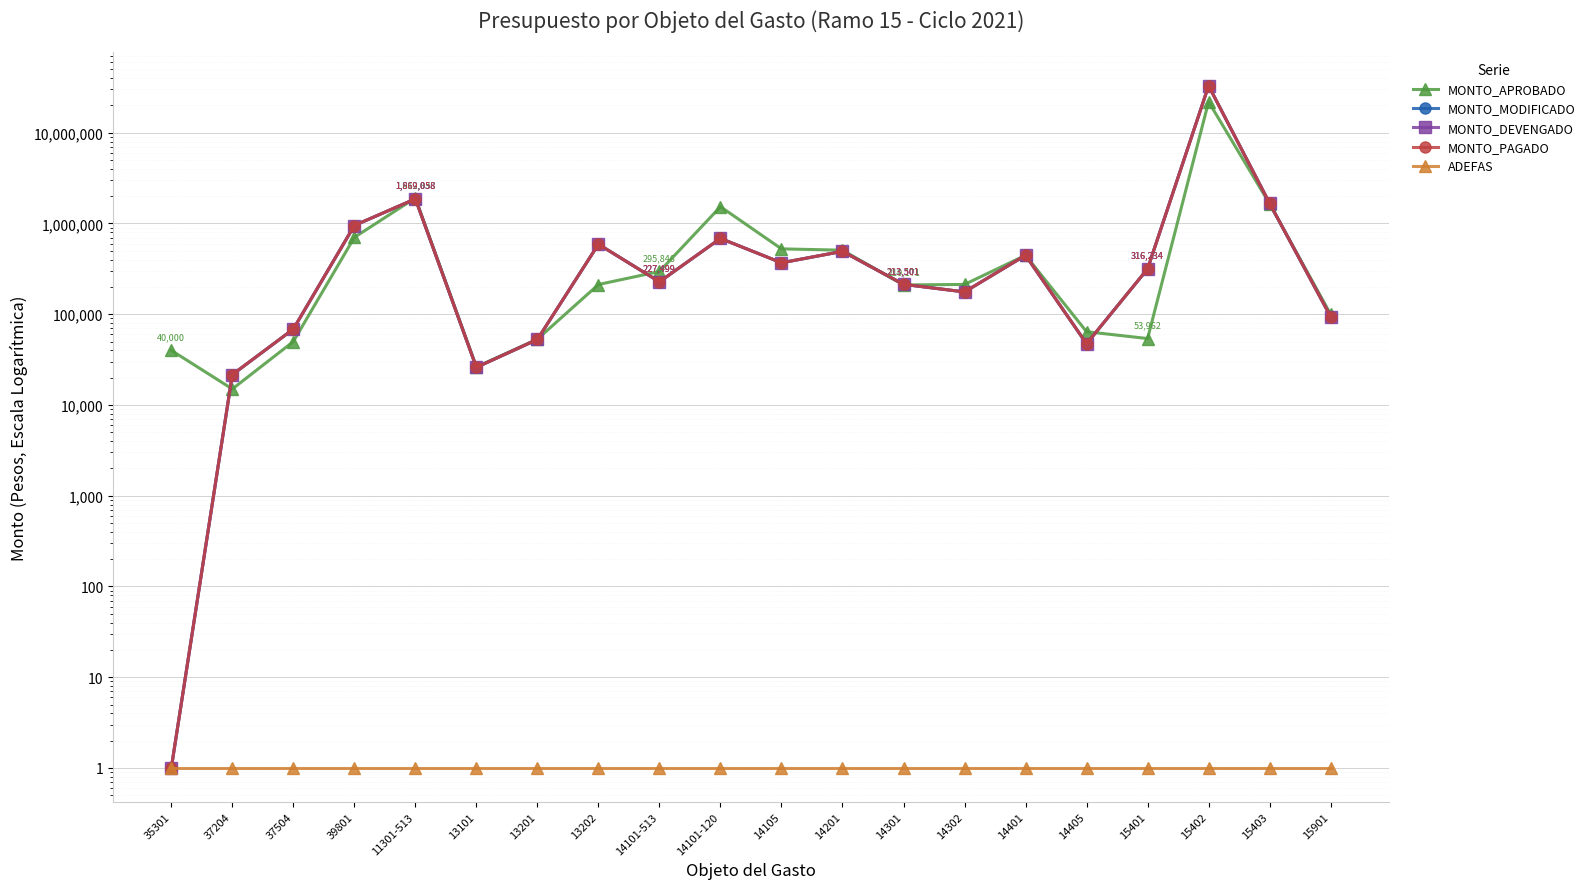

Reading left to right, list all the values displayed in this chart.

MONTO_APROBADO: 35301=40000	37204=15000	37504=50000	39801=702981	11301-513=1912836	13101=26280	13201=53134	13202=212537	14101-513=295846	14101-120=1531861	14105=525219	14201=507638	14301=210171	14302=212920	14401=446327	14405=64200	15401=53962	15402=21948360	15403=1645860	15901=100000
MONTO_MODIFICADO: 35301=1	37204=21599	37504=68581	39801=950143	11301-513=1869058	13101=25982	13201=52742	13202=590810	14101-513=227499	14101-120=684873	14105=368789	14201=493031	14301=213501	14302=176120	14401=446327	14405=47311	15401=316234	15402=32944217	15403=1668613	15901=94090
MONTO_DEVENGADO: 35301=1	37204=21599	37504=68581	39801=950143	11301-513=1869058	13101=25982	13201=52742	13202=590810	14101-513=227499	14101-120=684873	14105=368789	14201=493031	14301=213501	14302=176120	14401=446327	14405=47311	15401=316234	15402=32944217	15403=1668613	15901=94090
MONTO_PAGADO: 35301=1	37204=21599	37504=68581	39801=950143	11301-513=1869058	13101=25982	13201=52742	13202=590810	14101-513=227499	14101-120=684873	14105=368789	14201=493031	14301=213501	14302=176120	14401=446327	14405=47311	15401=316234	15402=32944217	15403=1668613	15901=94090
ADEFAS: 35301=1	37204=1	37504=1	39801=1	11301-513=1	13101=1	13201=1	13202=1	14101-513=1	14101-120=1	14105=1	14201=1	14301=1	14302=1	14401=1	14405=1	15401=1	15402=1	15403=1	15901=1